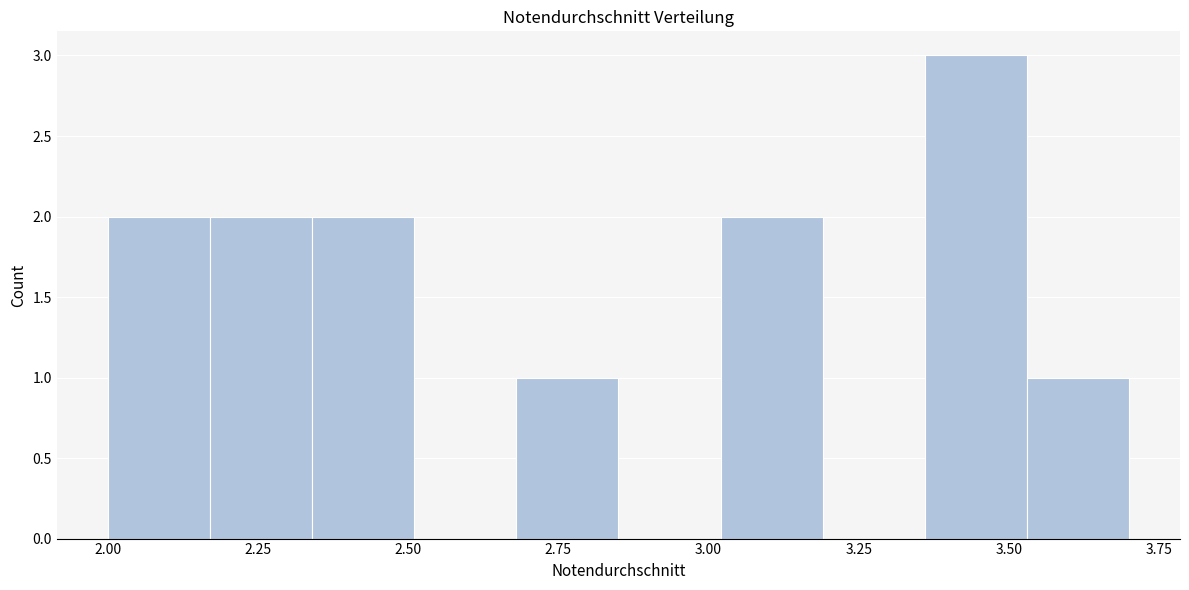

Read against the x-axis, roughly where is the centre of the tallest bar?

3.45